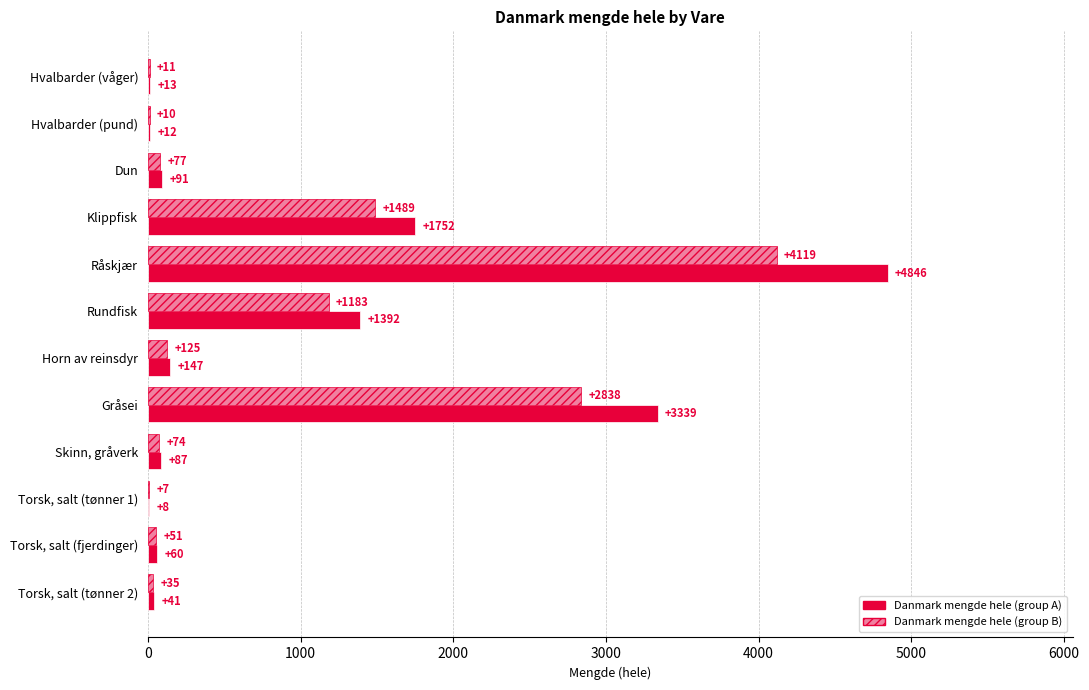

True or false: Danmark mengde hele (group A) has a value of 41.0 at Torsk, salt (tønner 2).

True